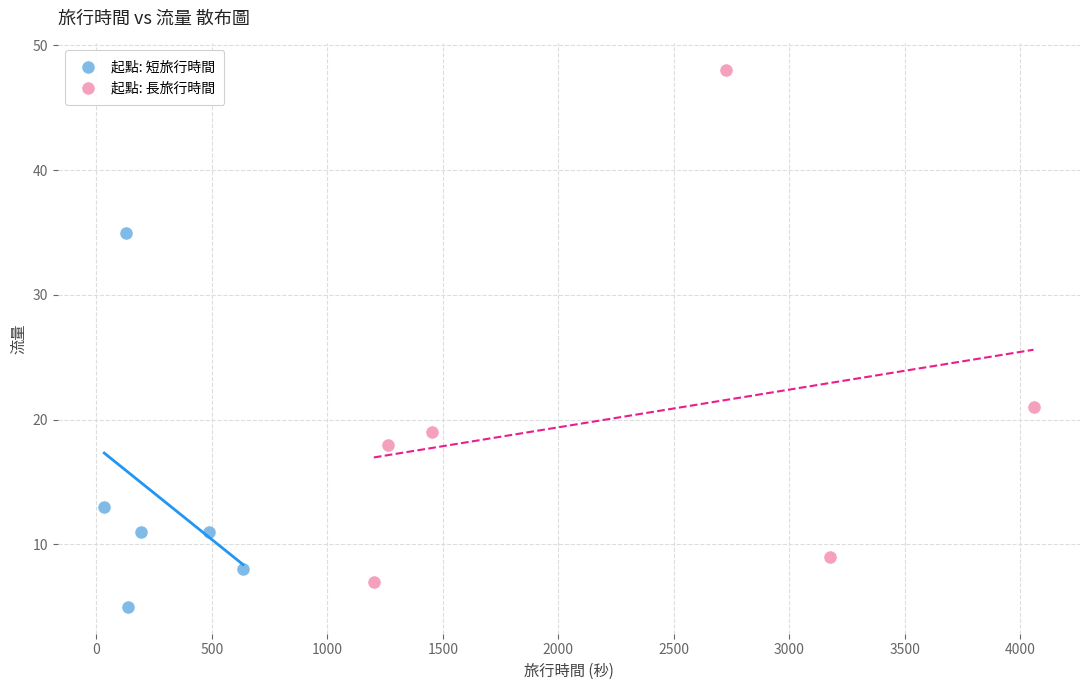

Which series reaches the maximum Y coordinate?

起點: 長旅行時間